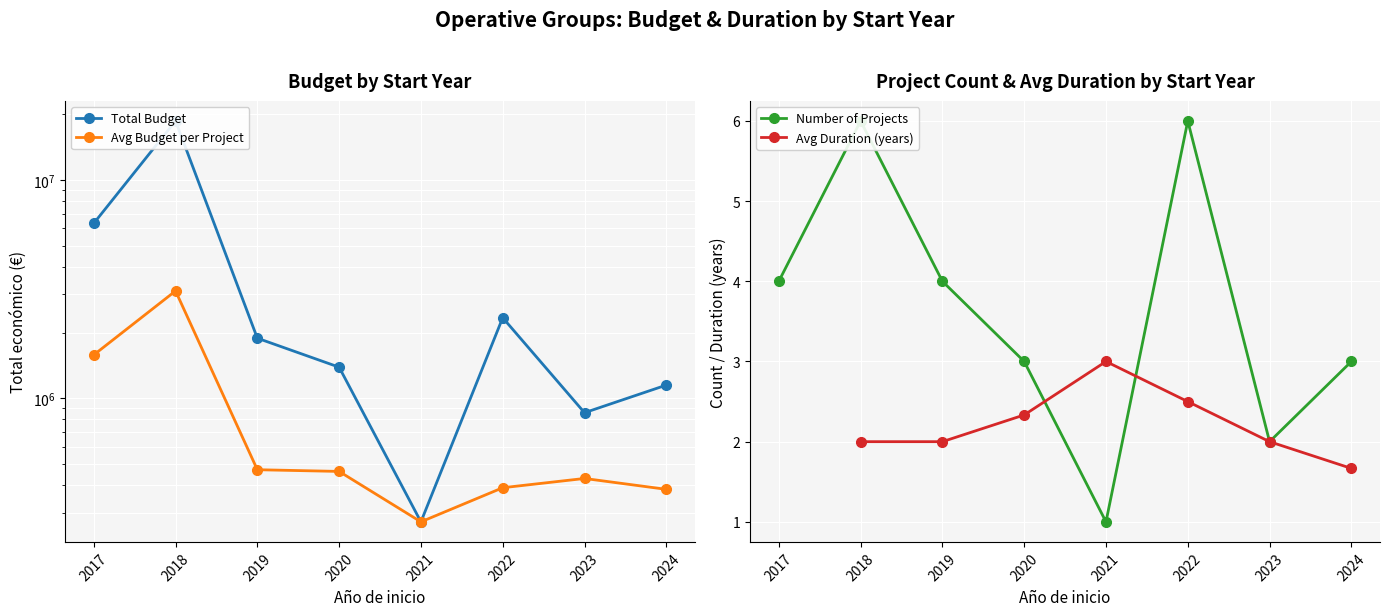

What is the greatest value displayed?

18605592.0